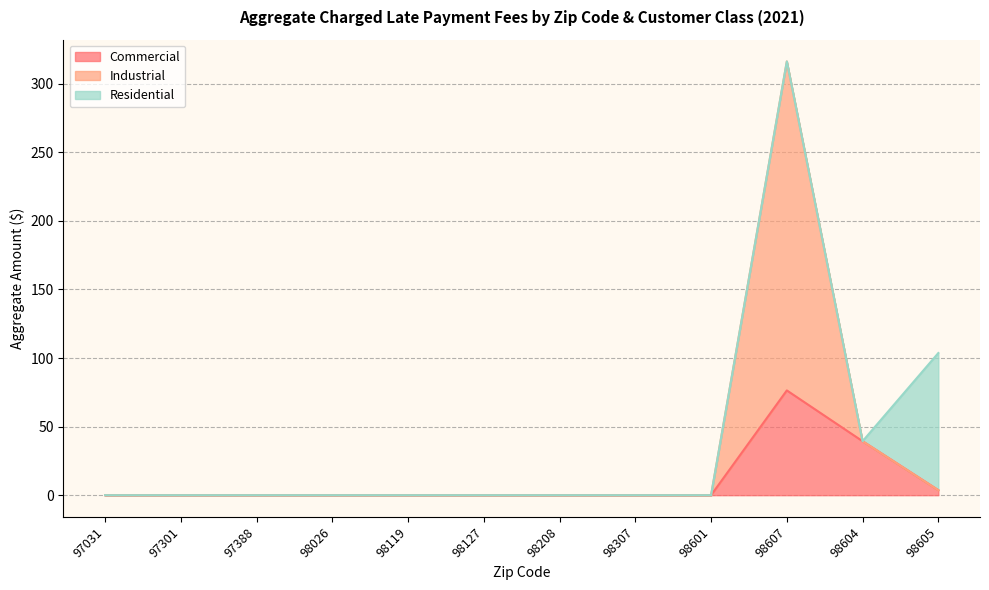

What is the highest value of the Commercial series?

76.4